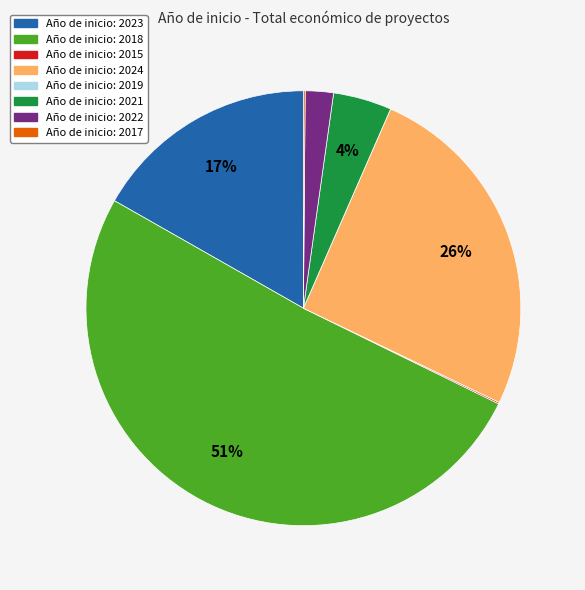

To the nearest percent, what is the difference between the largest and smallest slice percentages?

51%